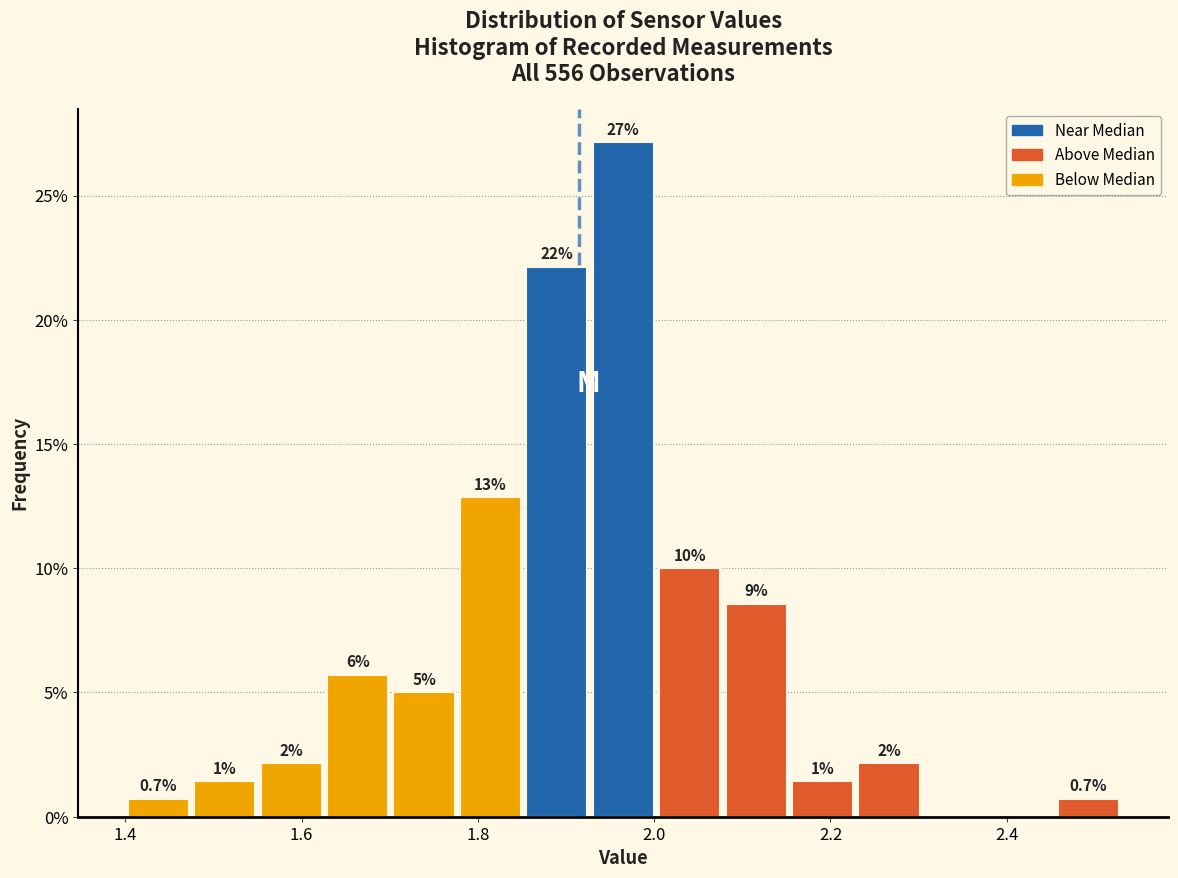

Read against the x-axis, roughly where is the centre of the tallest bar?

1.96